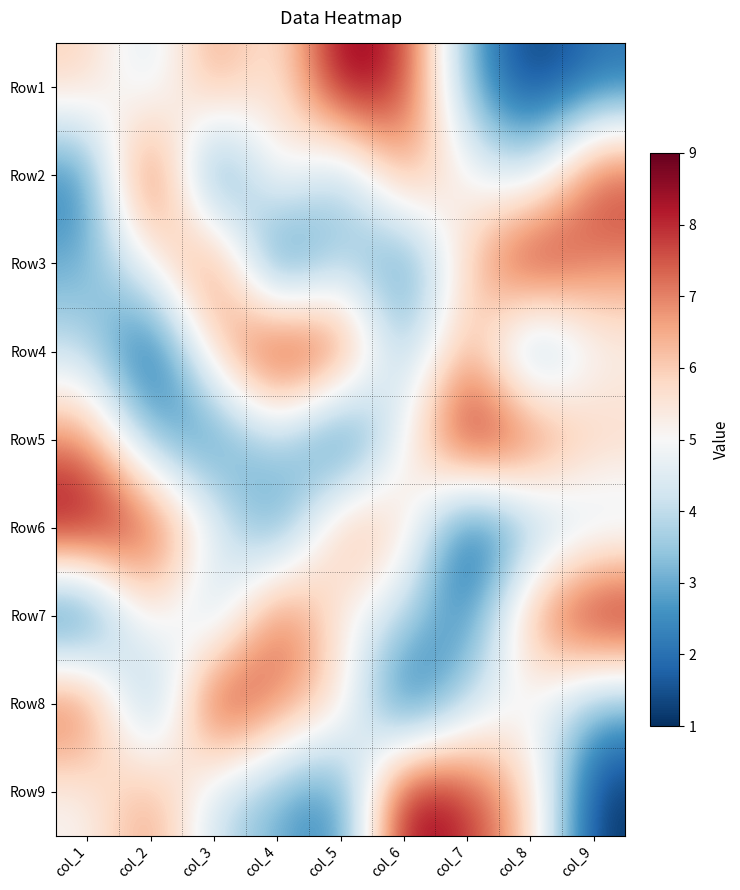

Which category has the highest value across all series?

col_5